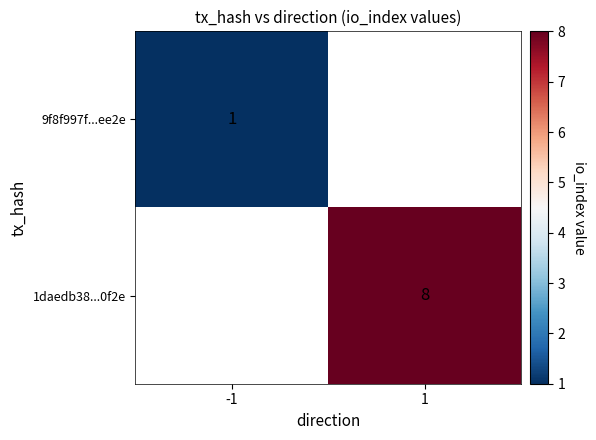

True or false: 1daedb38...0f2e has a value of 8 at 1.

True